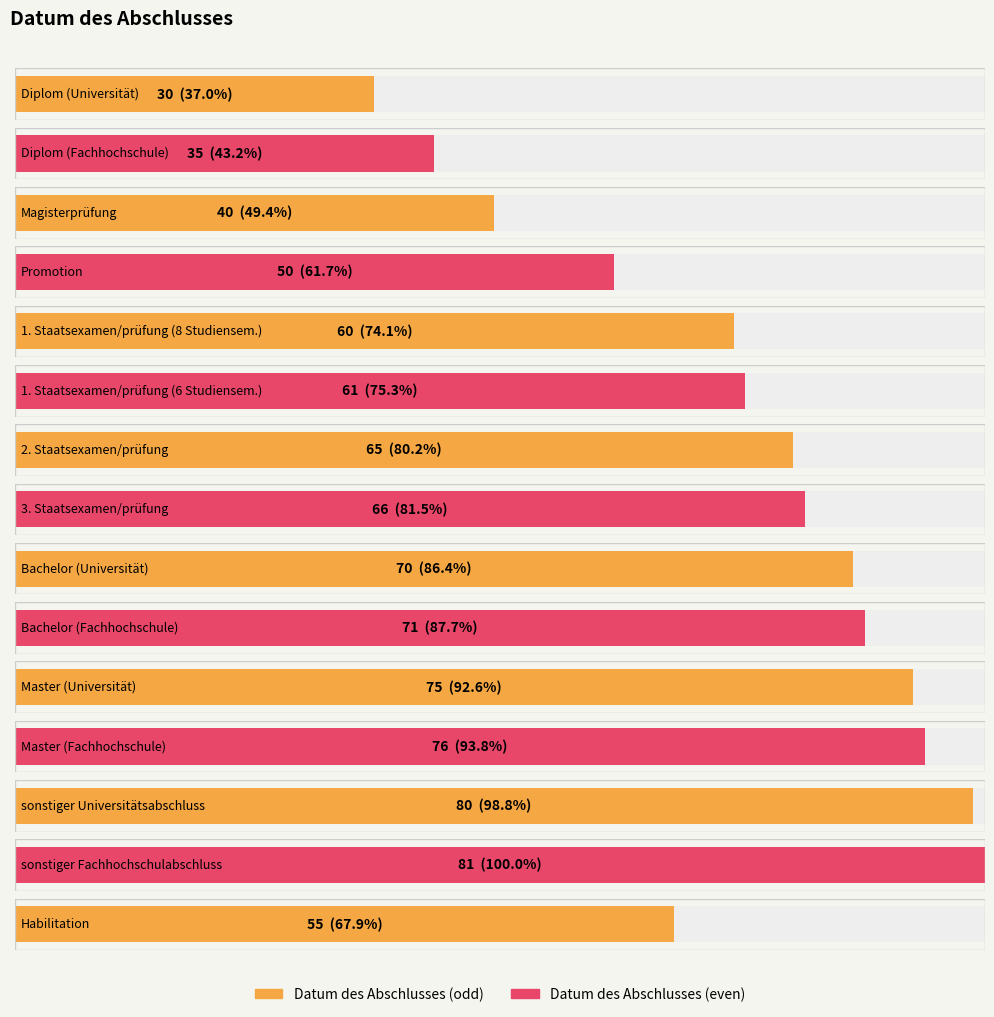

What is the label of the 1st bar from the left?

Diplom (Universität)